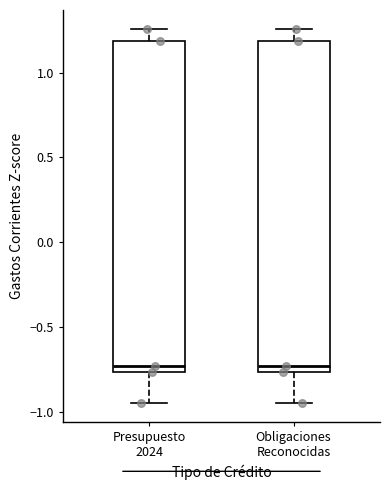

Where does the upper whisker of the box for Obligaciones Reconocidas end on the y-axis? The values are not printed on the chart, so give them approximately, as read against the axis.

1.25